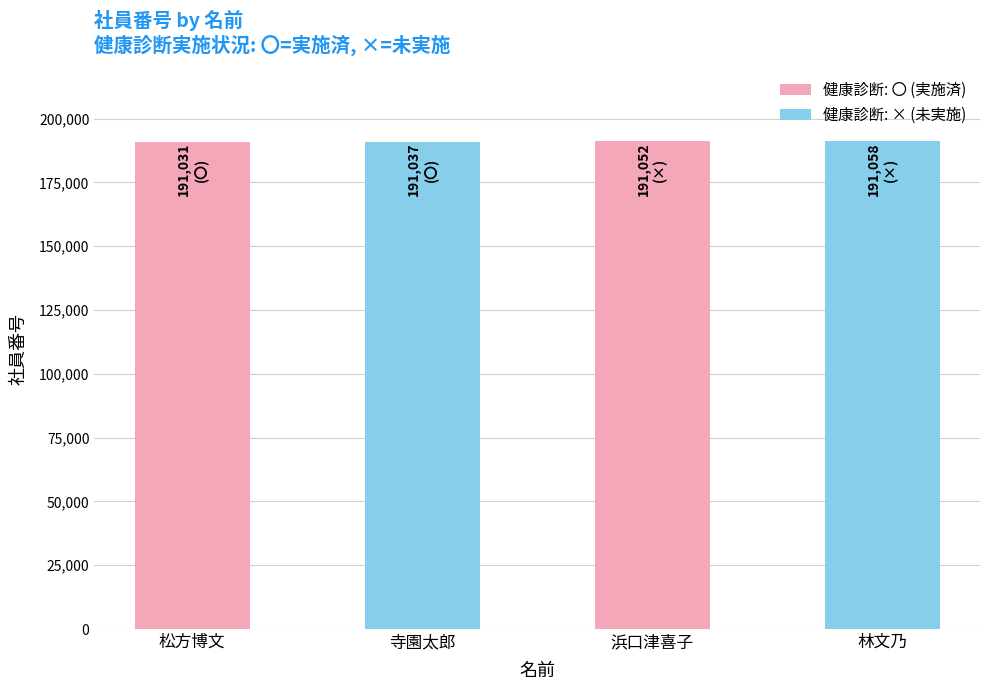

What is the ratio of the value at 林文乃 to the value at 寺園太郎?

1.0